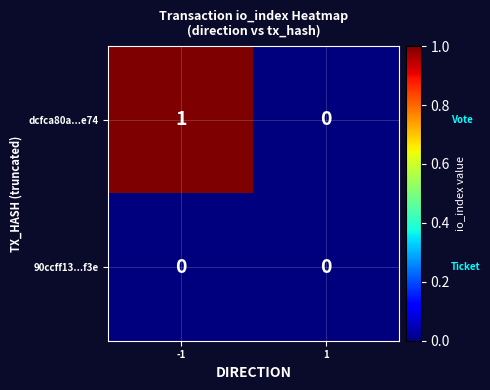

True or false: dcfca80a...e74 has a value of 0 at 1.

True